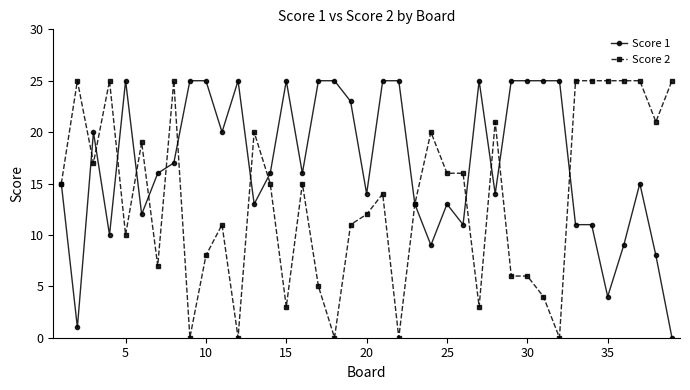

What is the difference between the maximum and second lowest values in the Score 1 series?

24